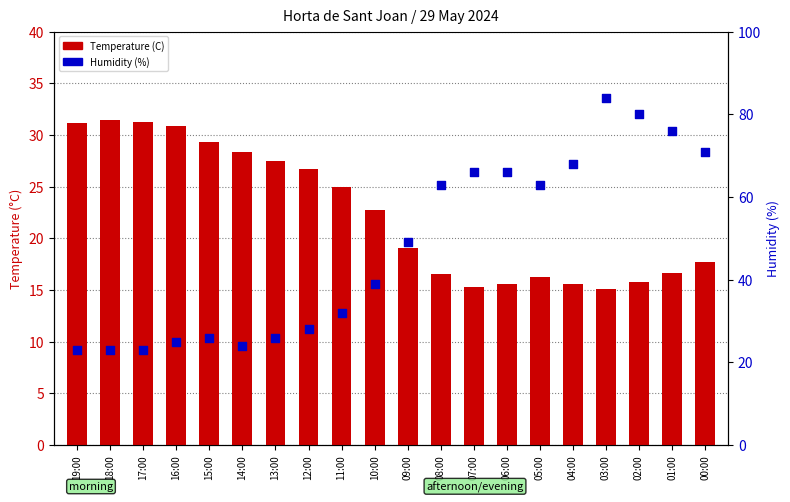

What is the total value across all series at 12:00?

54.7